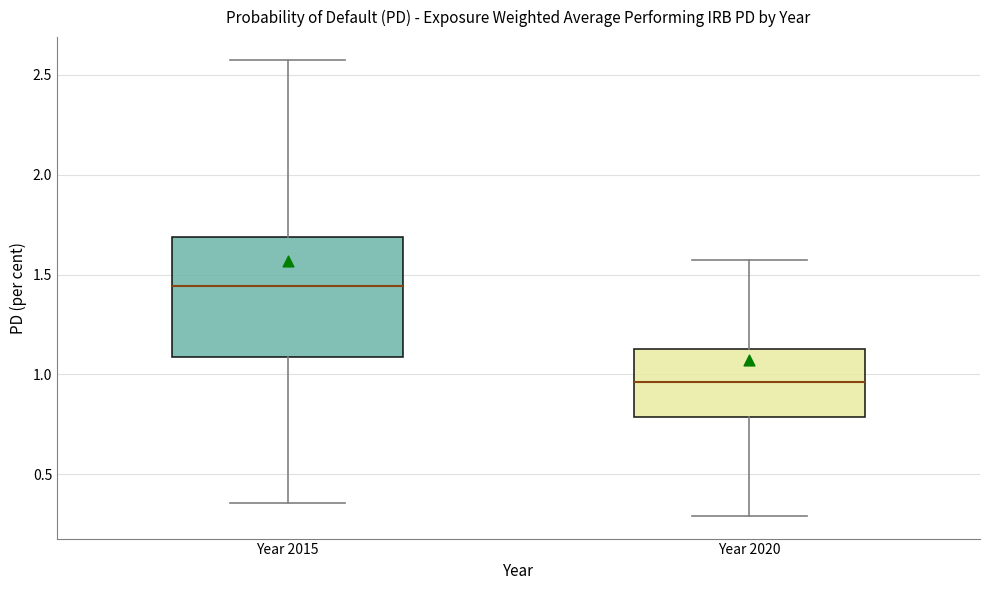

Which box's median line is the lowest?

Year 2020